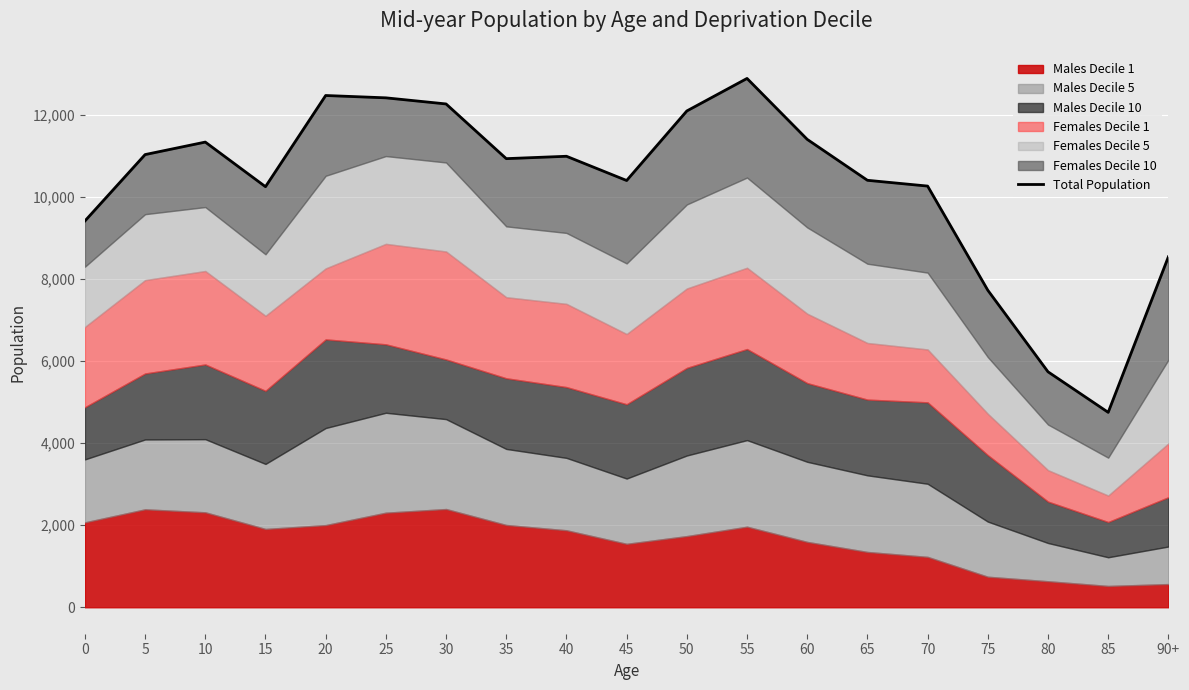

True or false: the data shows 10257 at 15.

True